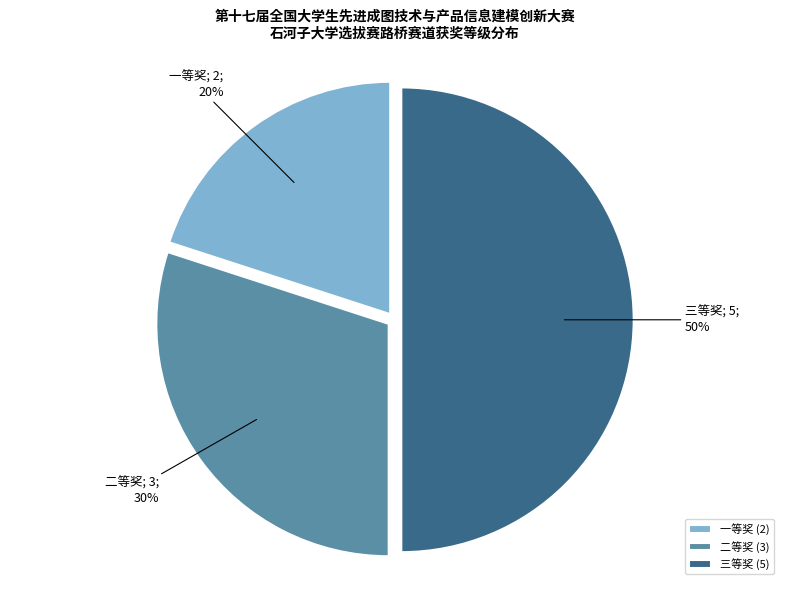

How many slices are in this pie chart?

3